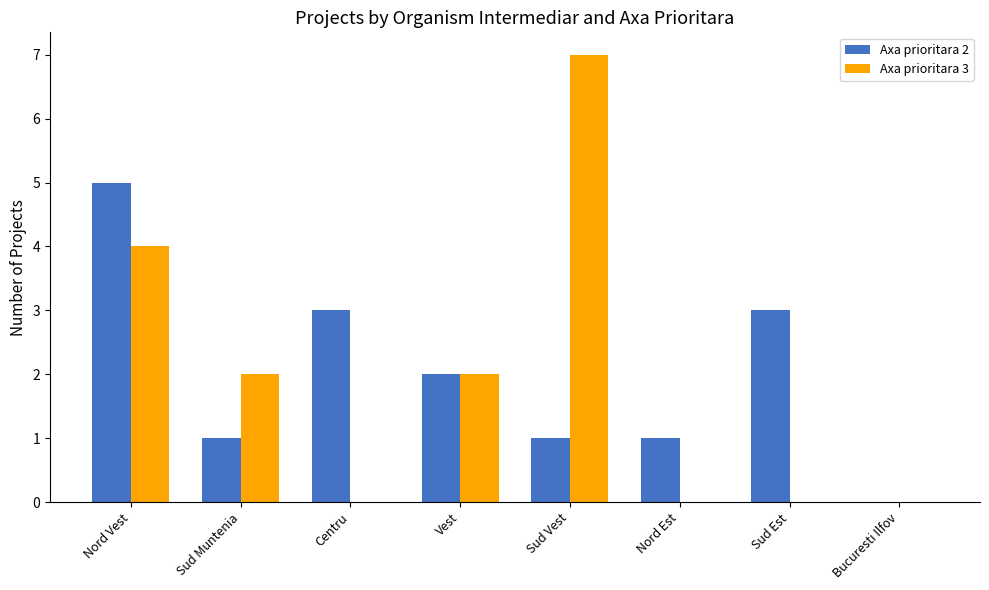

Does the chart contain stacked bars?

No